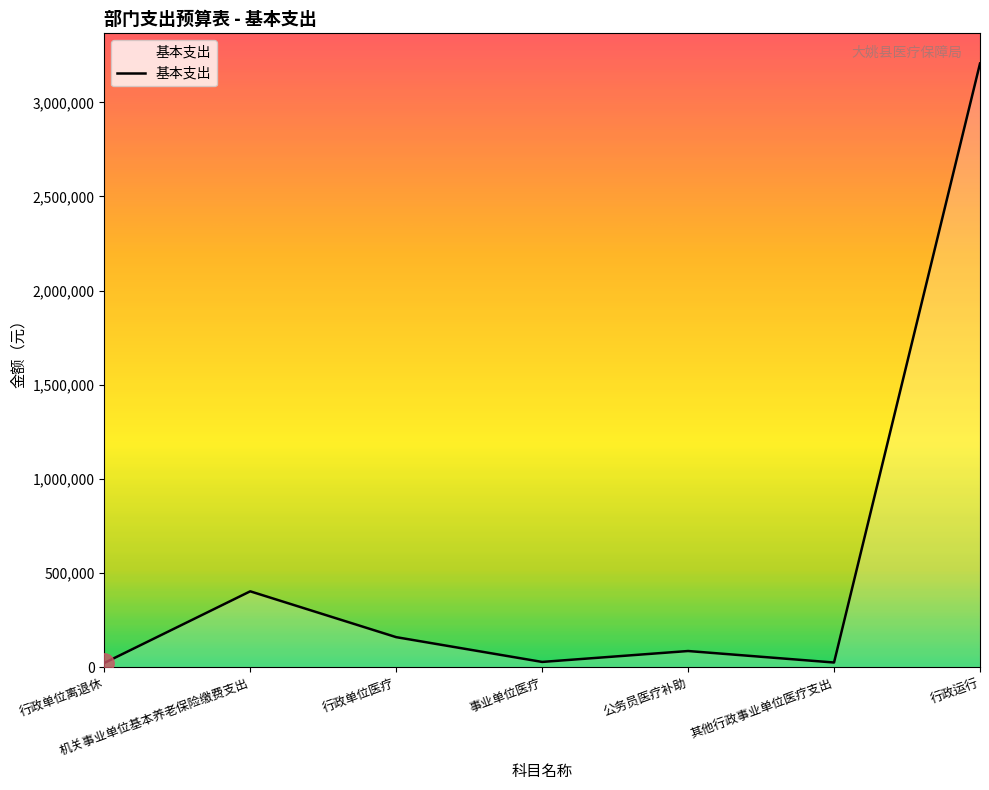

What is the change in value from 行政单位离退休 to 机关事业单位基本养老保险缴费支出?

+380563